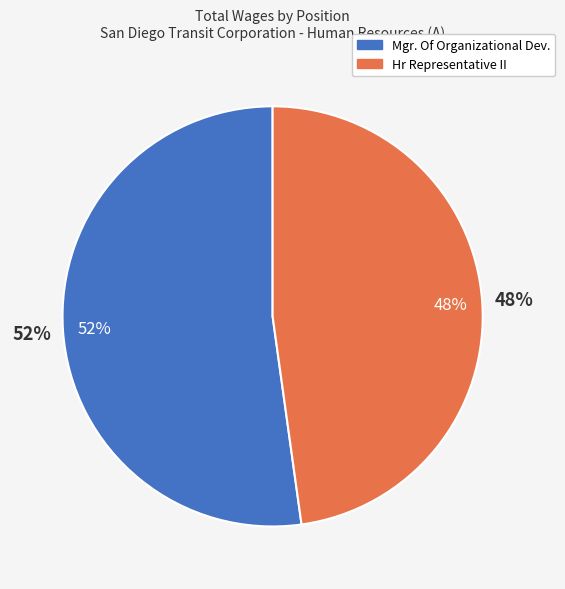

Rank the categories by value from highest to lowest.

Mgr. Of Organizational Dev., Hr Representative II